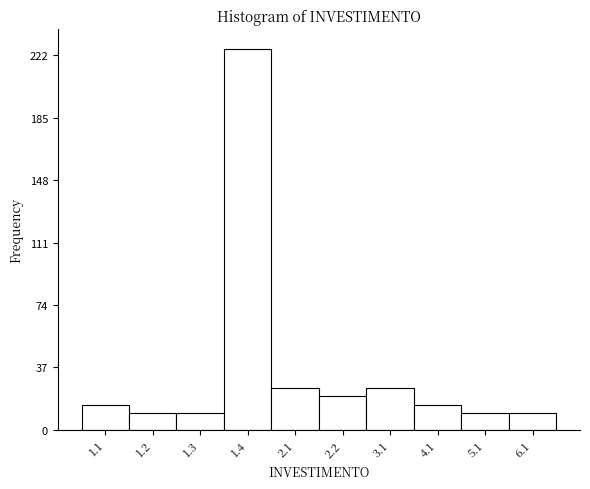

Reading left to right, transcribe all the data shown in this chart.

15	10	10	226	25	20	25	15	10	10